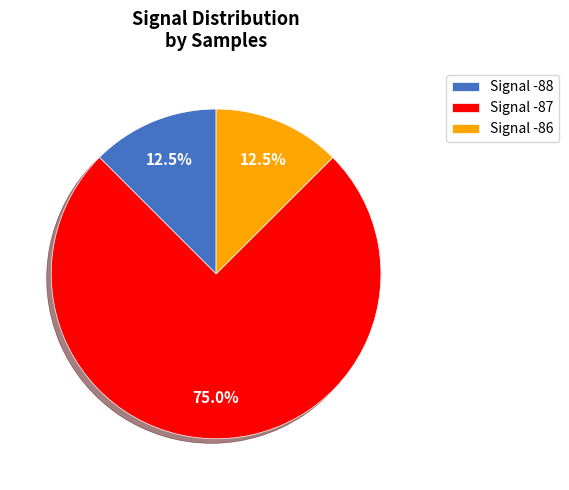

What percentage do Signal -86 and Signal -88 together represent?

25.0%